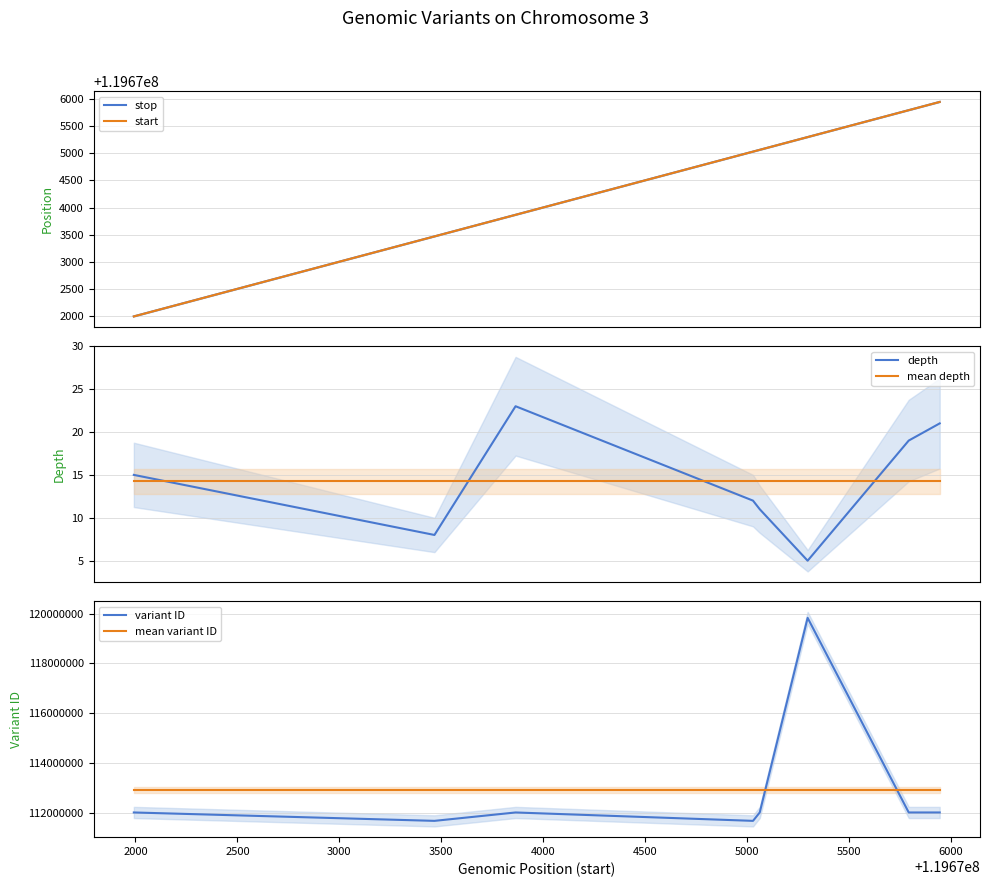

After their last crossing, which series has the higher values: mean depth or depth?

depth